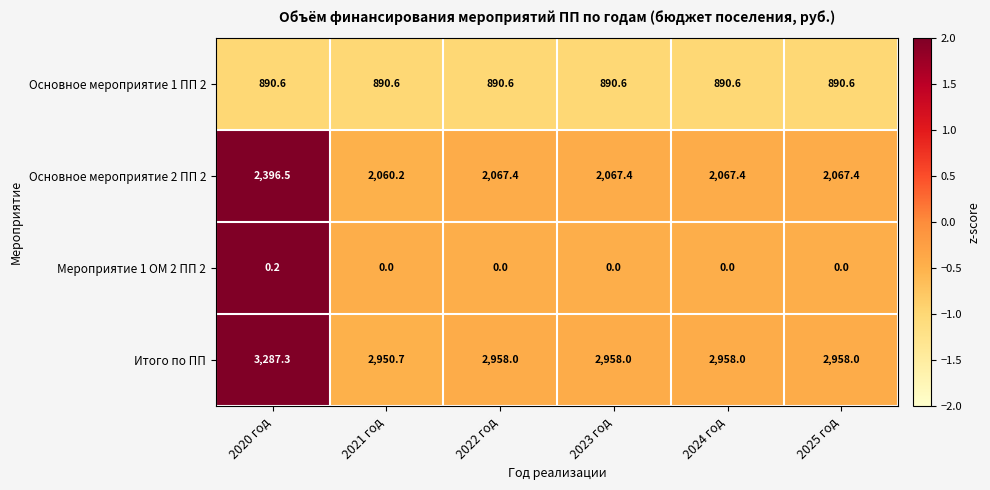

What is the maximum value shown in the chart?

3287.3